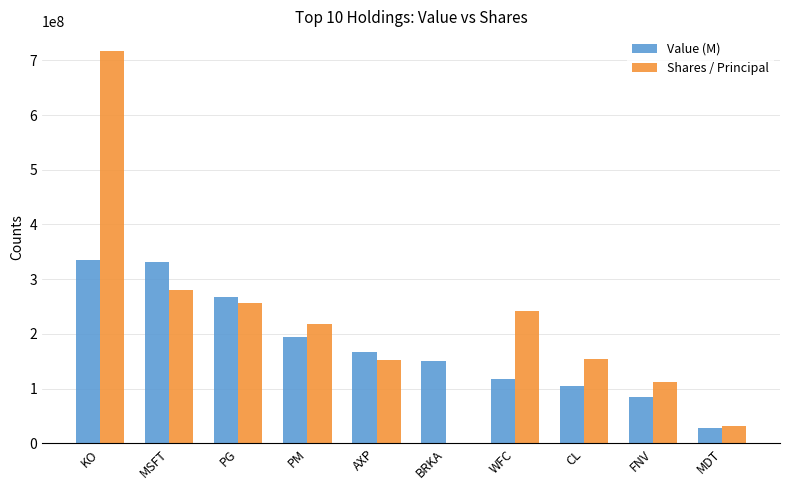

At which category does the chart reach its peak across all series?

KO